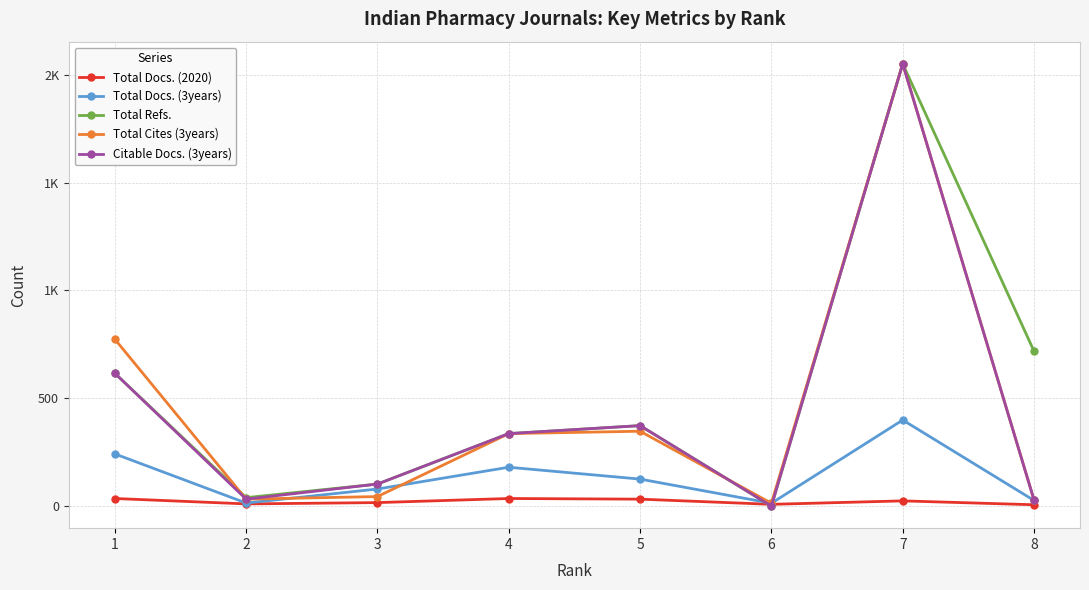

At which category does the chart reach its minimum across all series?

6